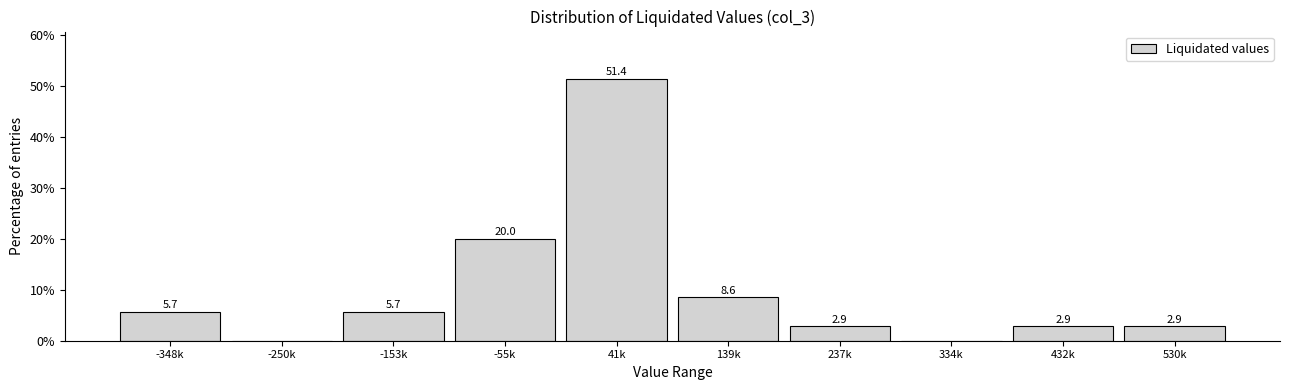

Reading left to right, list all the values displayed in this chart.

-348k=5.7	-250k=0.0	-153k=5.7	-55k=20.0	41k=51.4	139k=8.6	237k=2.9	334k=0.0	432k=2.9	530k=2.9